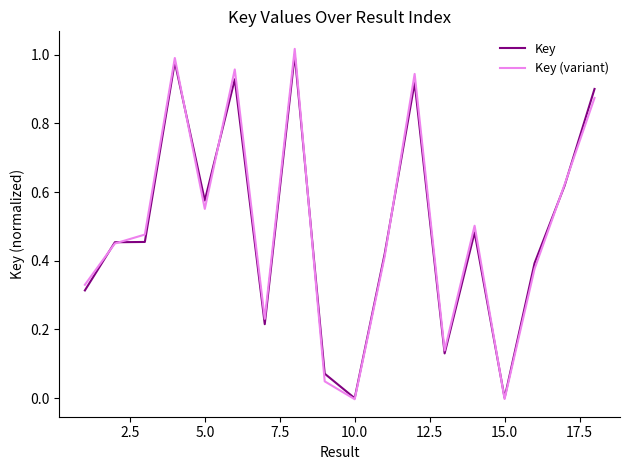

At how many categories does at least one series exceed 0?

17